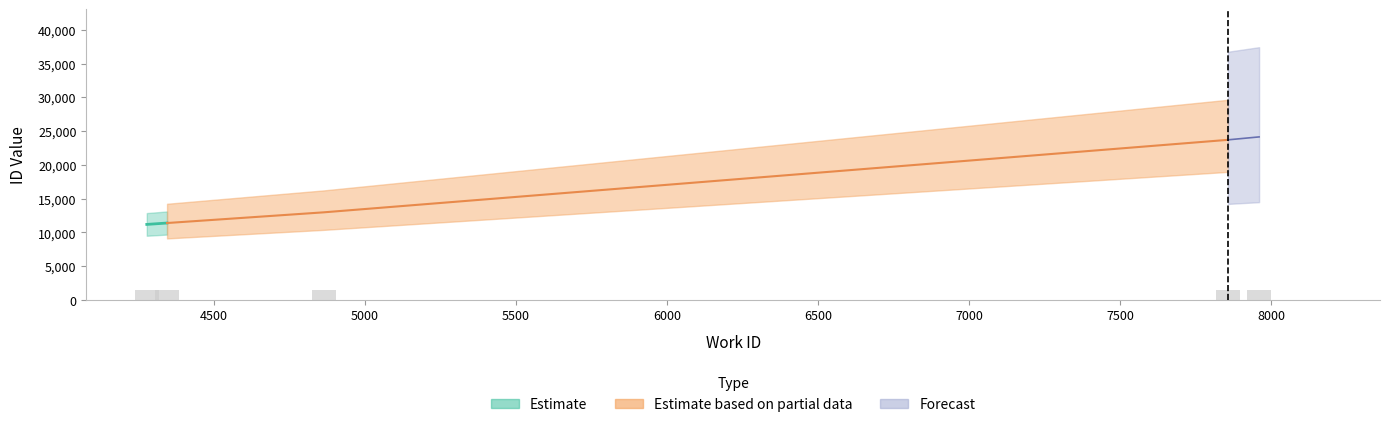

Is it true that Forecast equals 13640 at 7856?

False